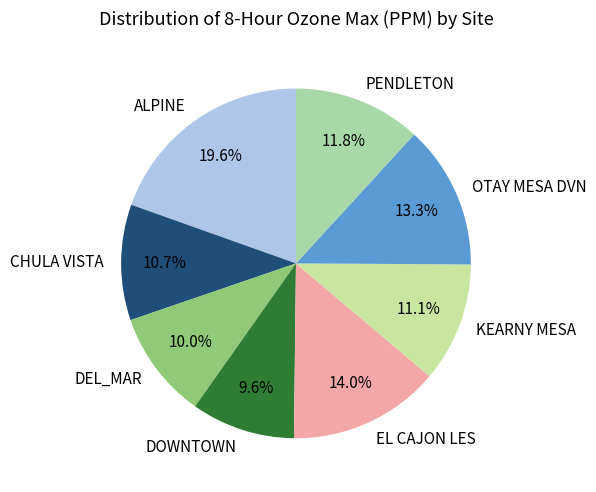

Is it true that KEARNY MESA is 20% of the pie?

False